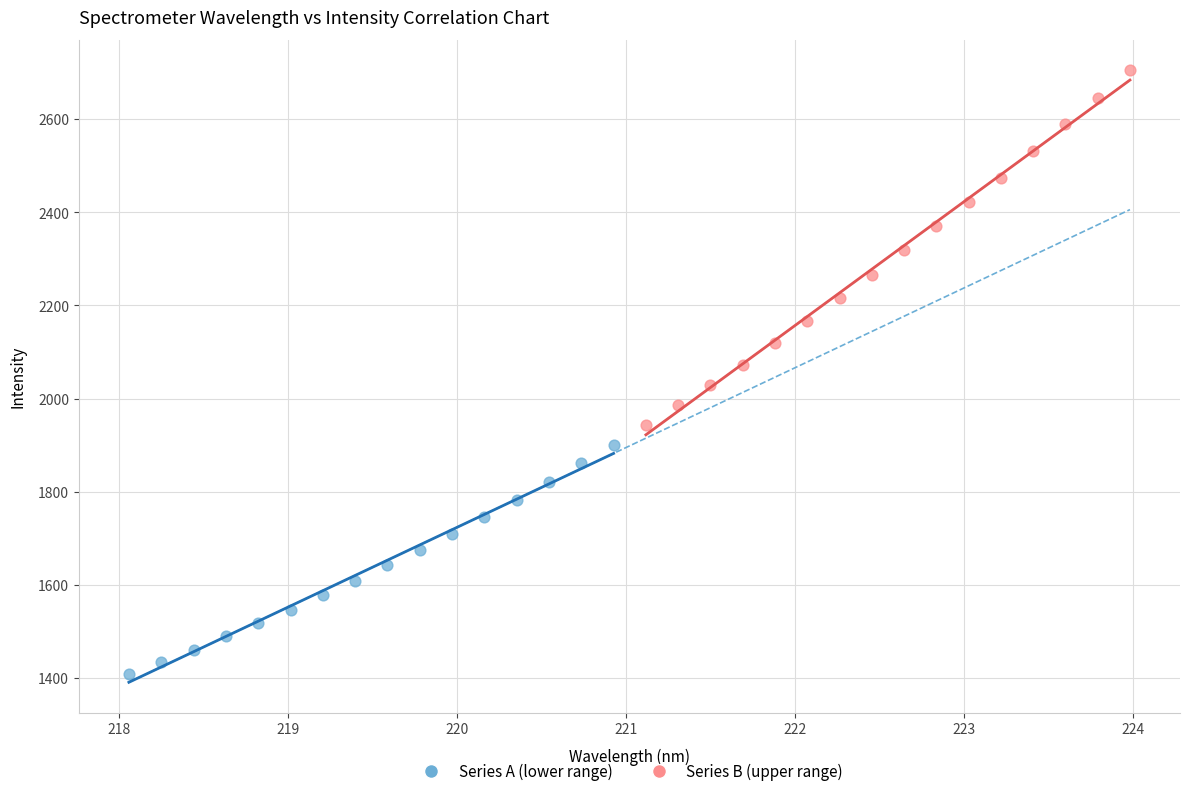

Which series reaches the minimum Y coordinate?

Series A (lower range)